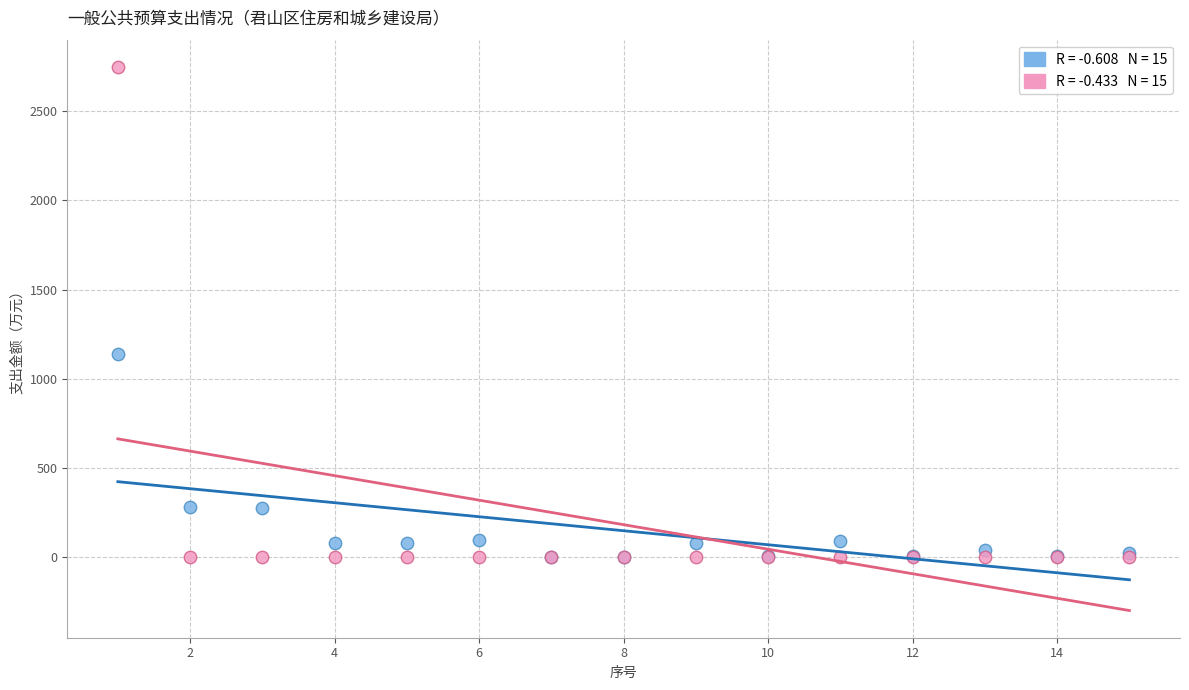

Across all series, what Y value is closest to 1374?

1142.1